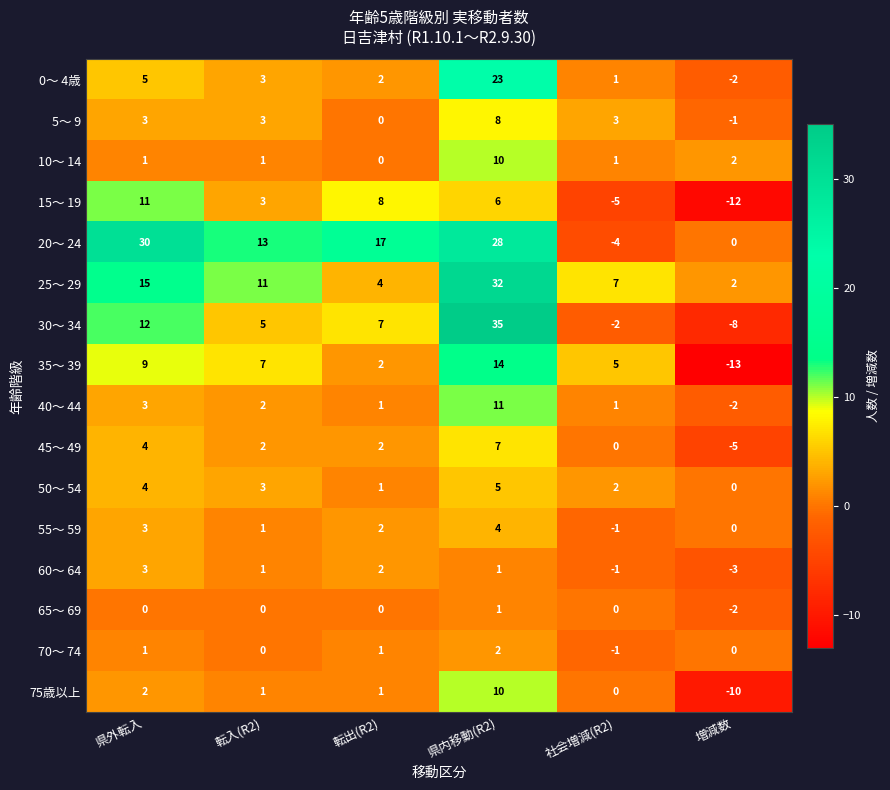

How many series are shown in this chart?

16